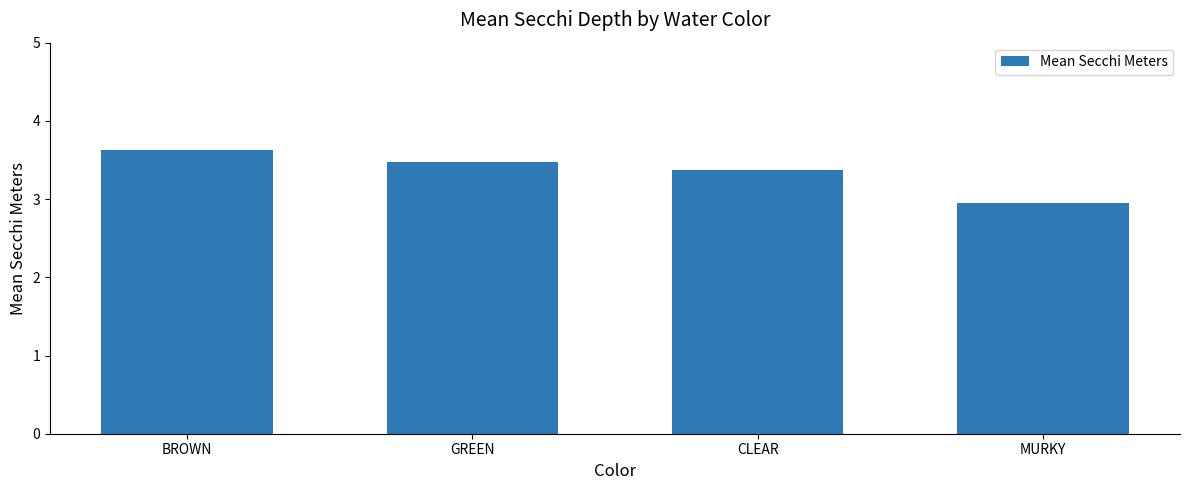

List the labels in order of value, largest first.

BROWN, GREEN, CLEAR, MURKY